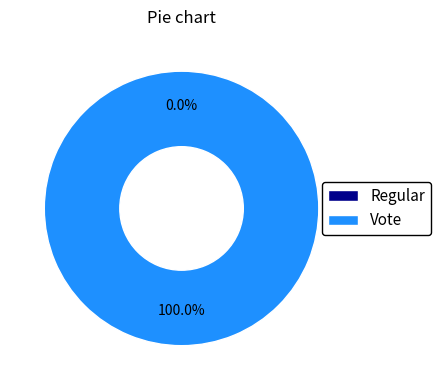

What is the change in value from Regular to Vote?

+2